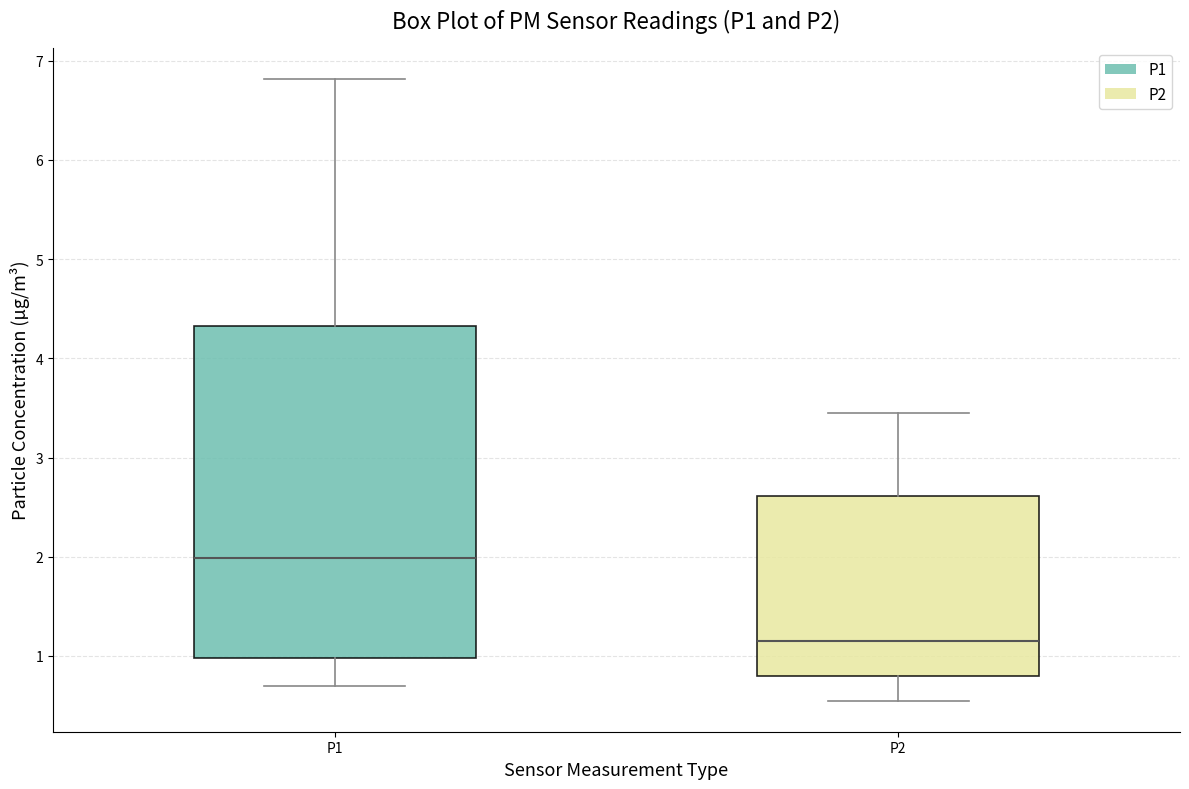

Comparing the boxes themselves (not the whiskers), which one is the tallest?

P1